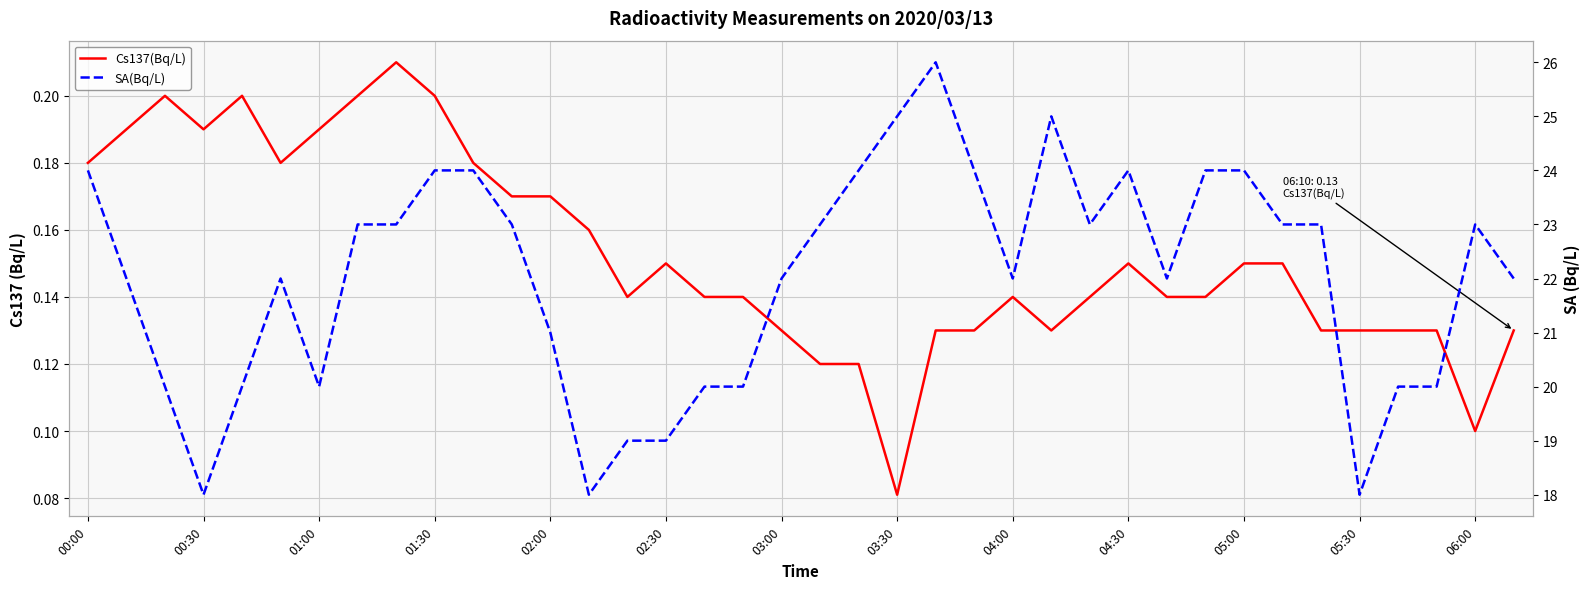

True or false: SA(Bq/L) and Cs137(Bq/L) cross at least once.

False